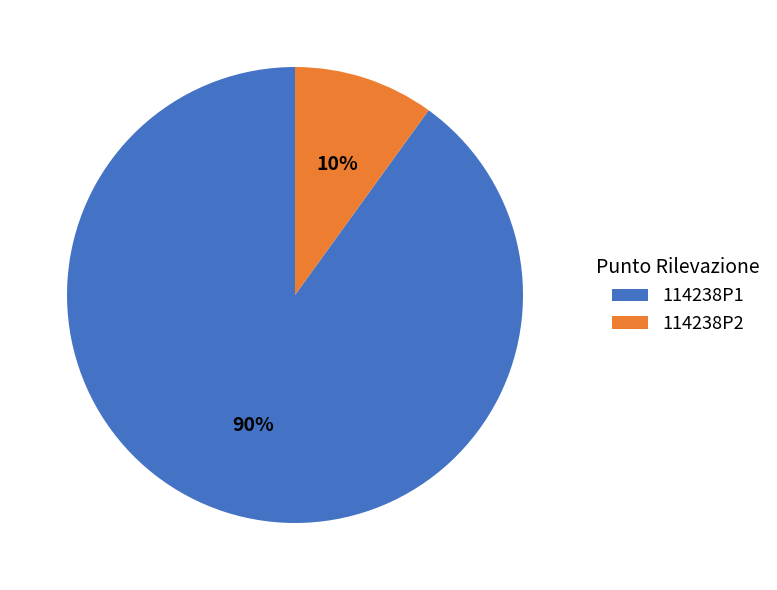

How many segments does this pie chart have?

2